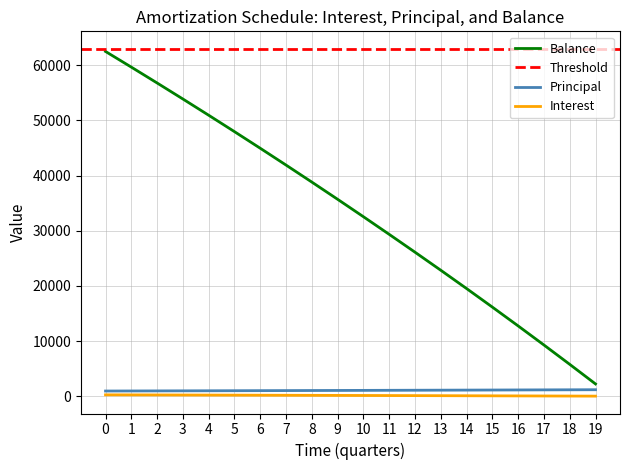

True or false: Balance and Interest intersect in this chart.

False